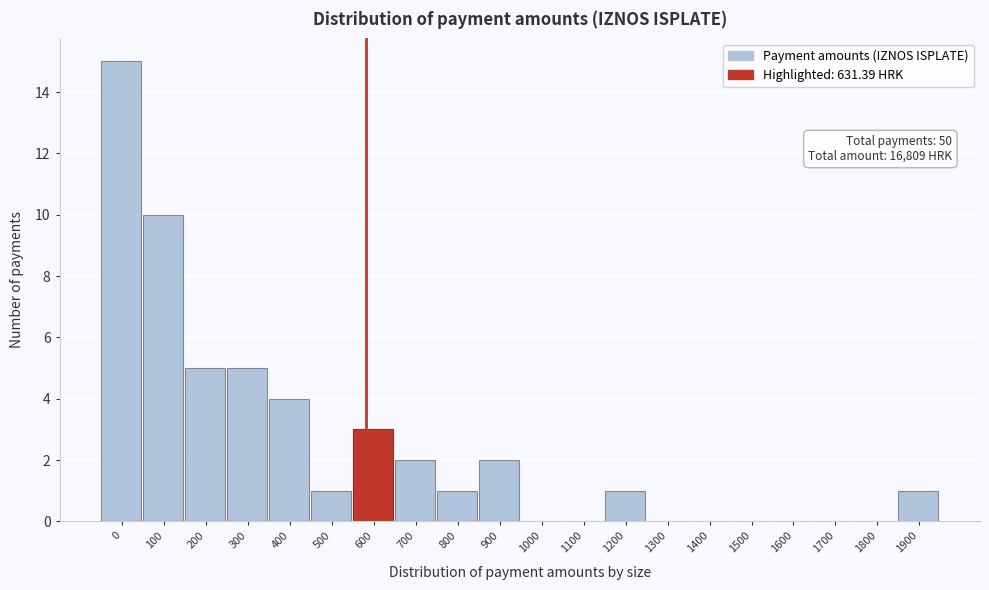

Reading left to right, extract all data points from this chart.

0=15	100=10	200=5	300=5	400=4	500=1	600=3	700=2	800=1	900=2	1000=0	1100=0	1200=1	1300=0	1400=0	1500=0	1600=0	1700=0	1800=0	1900=1